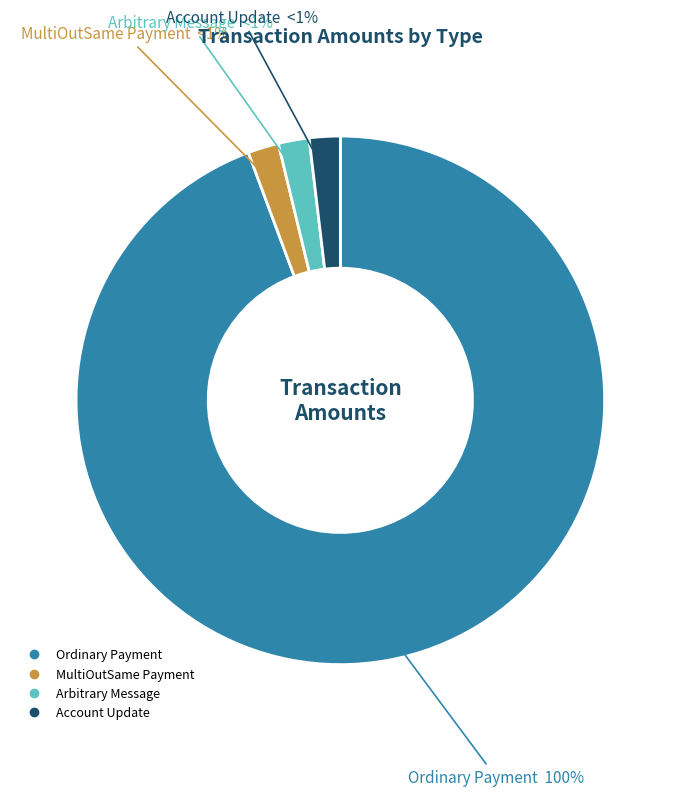

Which category accounts for the majority?

Ordinary Payment